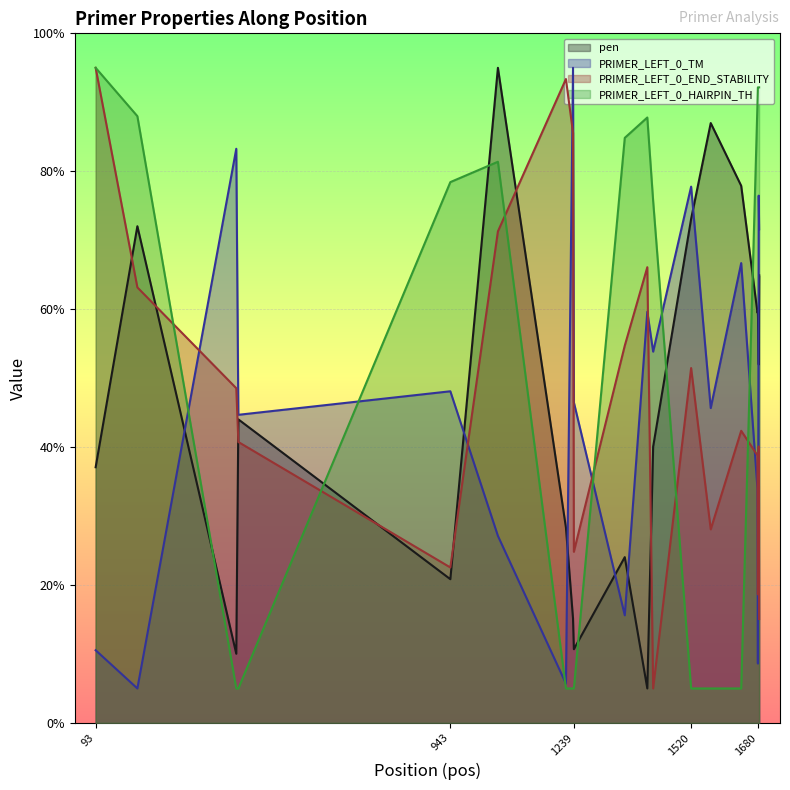

What are all the series names shown in the legend?

pen, PRIMER_LEFT_0_TM, PRIMER_LEFT_0_END_STABILITY, PRIMER_LEFT_0_HAIRPIN_TH